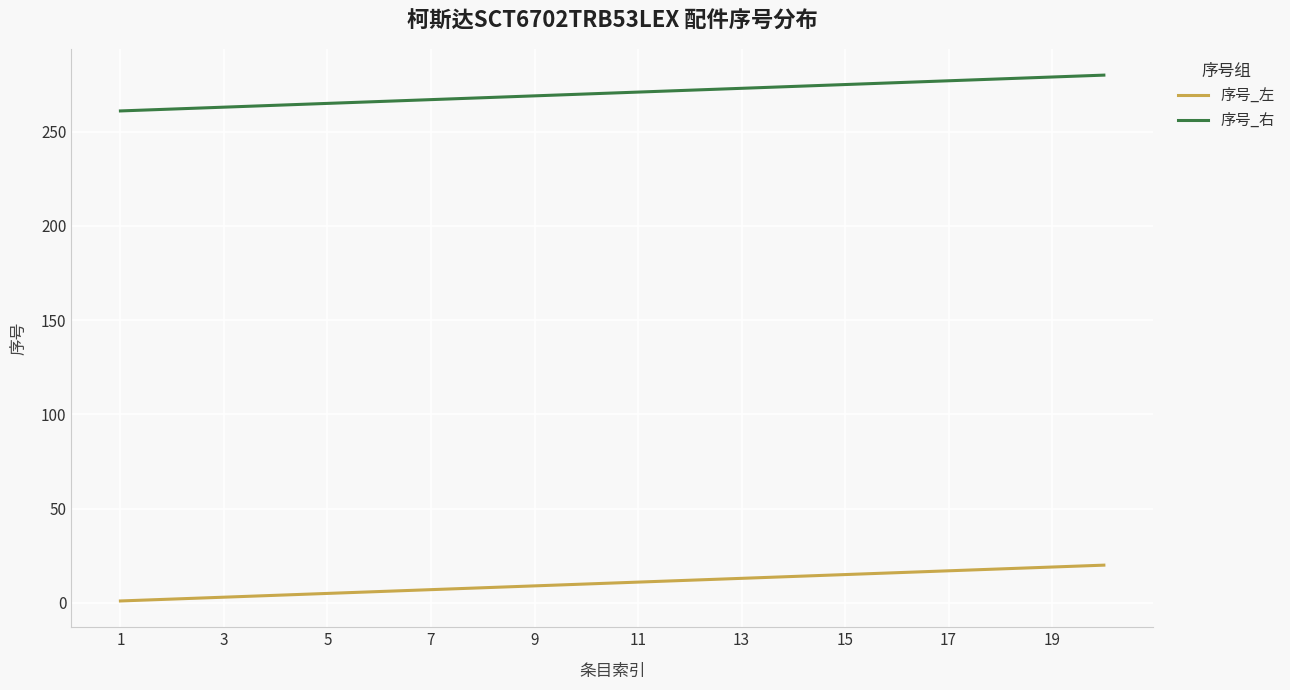

List the series in order of their peak value, lowest first.

序号_左, 序号_右